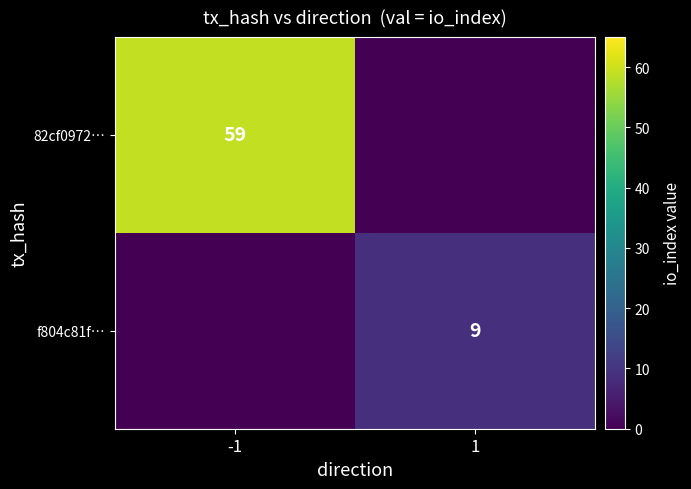

True or false: 82cf0972… has a value of 59 at -1.

True